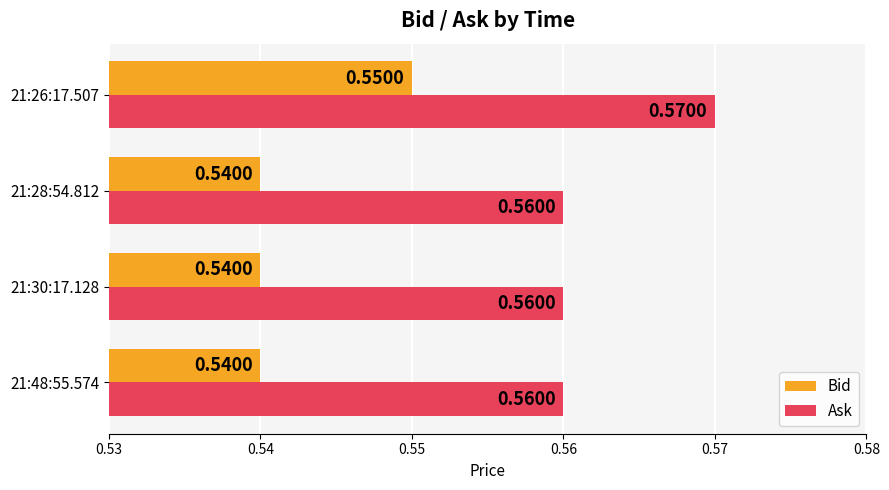

What is the sum of all Bid values?

2.2